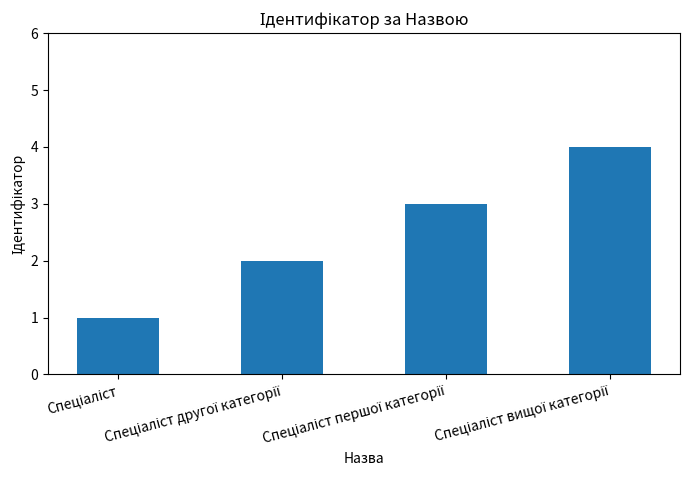

How many values are between 2 and 4?

3